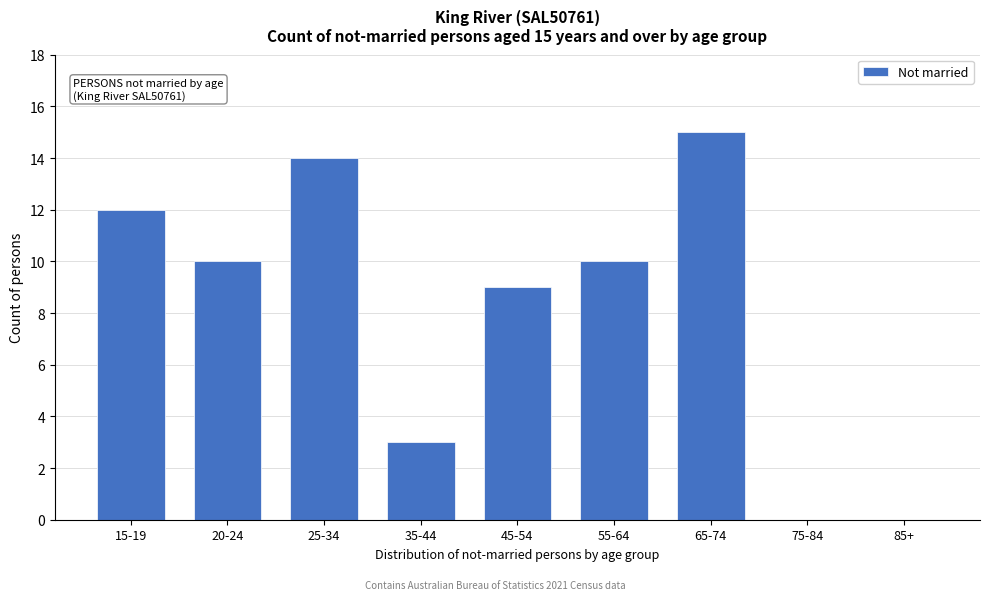

Reading left to right, extract all data points from this chart.

15-19=12	20-24=10	25-34=14	35-44=3	45-54=9	55-64=10	65-74=15	75-84=0	85+=0